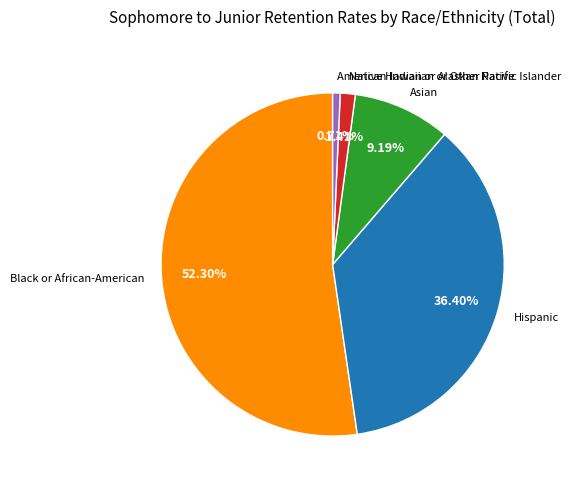

Is the sum of Black or African-American and Asian greater than half?

Yes